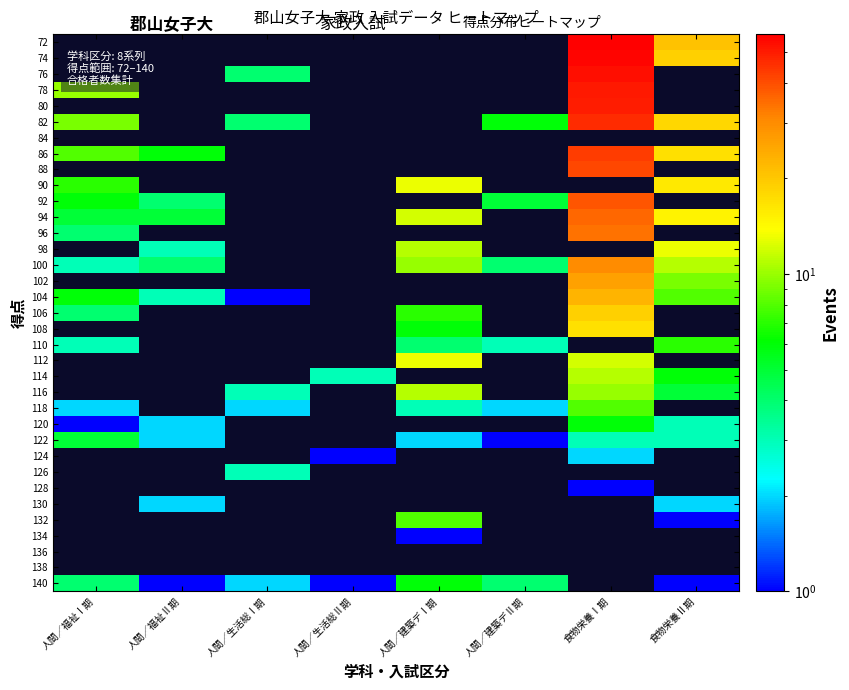

List the series in order of their peak value, lowest first.

140, 138, 136, 134, 132, 130, 128, 126, 124, 122, 120, 118, 116, 114, 112, 110, 108, 106, 104, 102, 100, 98, 90, 96, 94, 92, 88, 86, 84, 82, 80, 78, 76, 74, 72